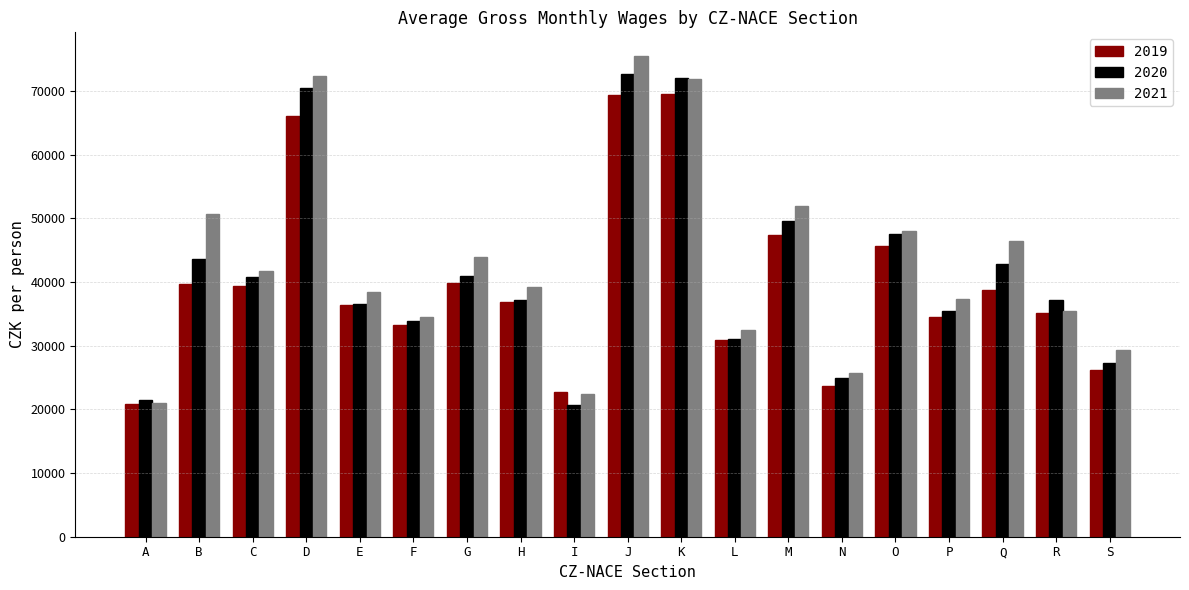

What is the maximum value shown in the chart?

75465